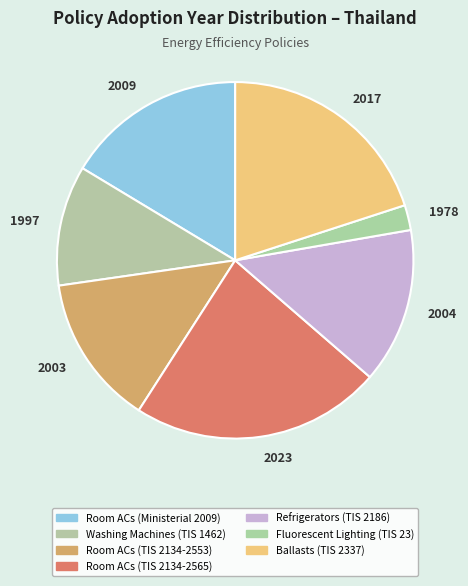

Is it true that 2017 is 9% of the pie?

False